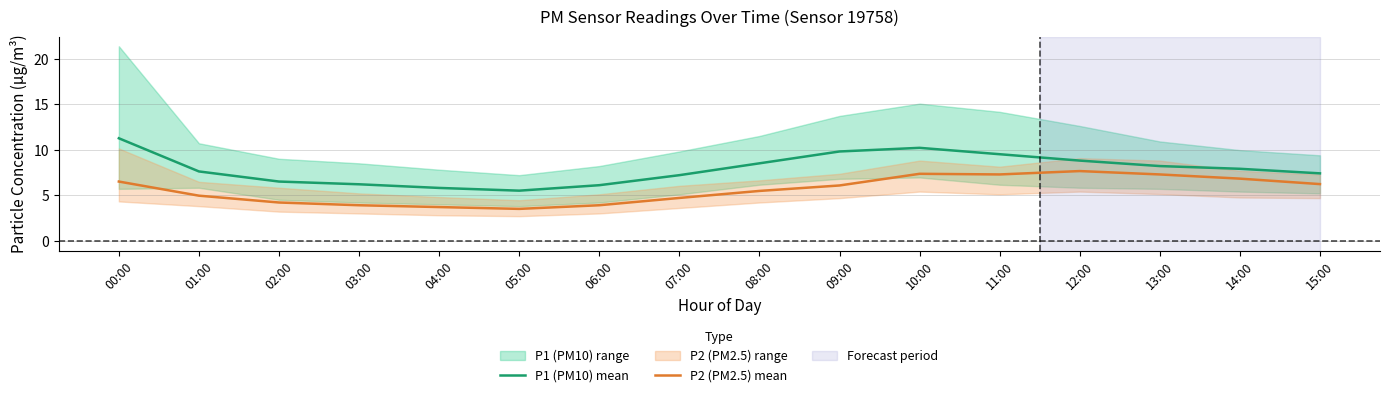

How many interior local valleys does the P1 (PM10) mean series have?

1